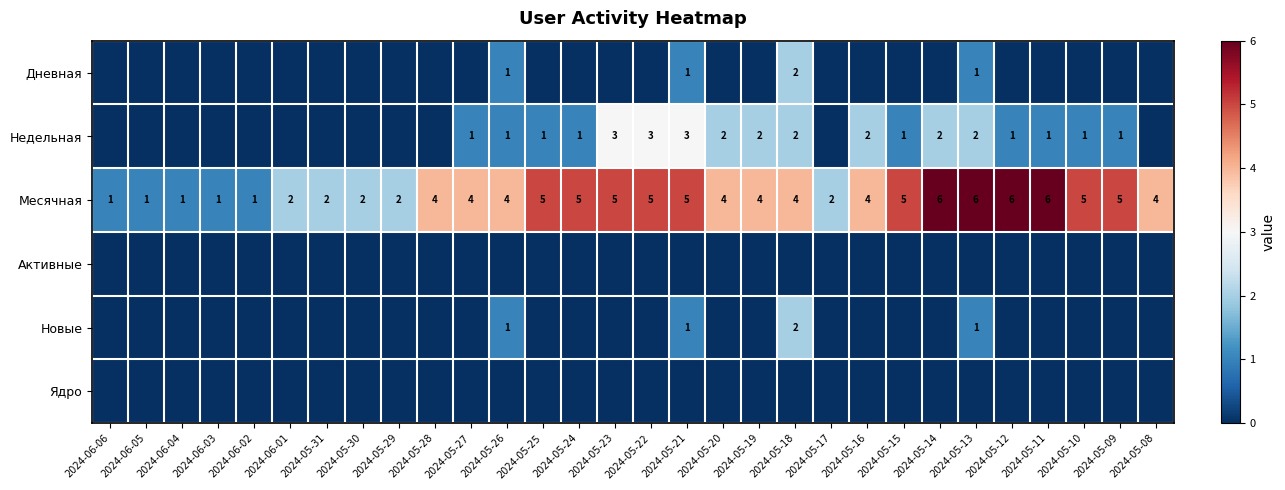

What is the total value across all series at 2024-06-01?

2